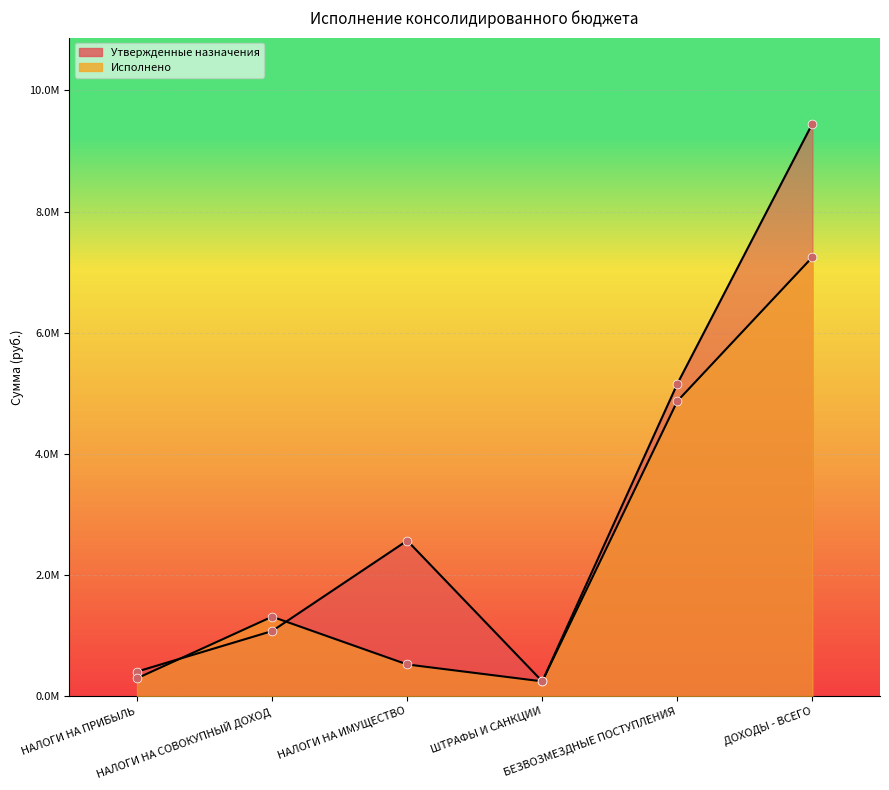

Is the value of Утвержденные назначения at НАЛОГИ НА ИМУЩЕСТВО greater than the value of Исполнено at ШТРАФЫ И САНКЦИИ?

Yes